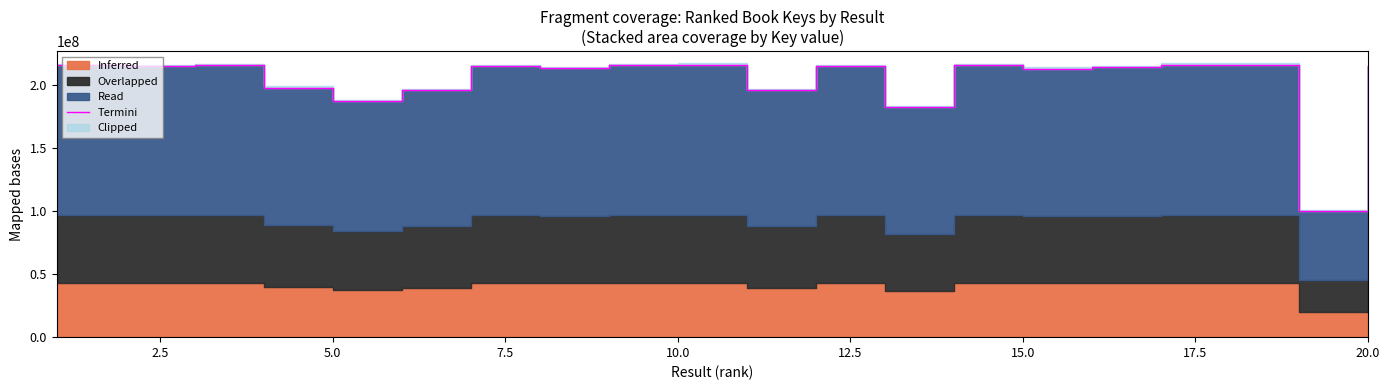

Reading left to right, what are all the values shown in this chart?

215474769	214890522	215475590	197974808	187100139	195775573	214890562	213533175	215442738	215970594	195640703	214688478	182488491	215746122	212988344	214183565	215972146	215971990	100403786	214855373